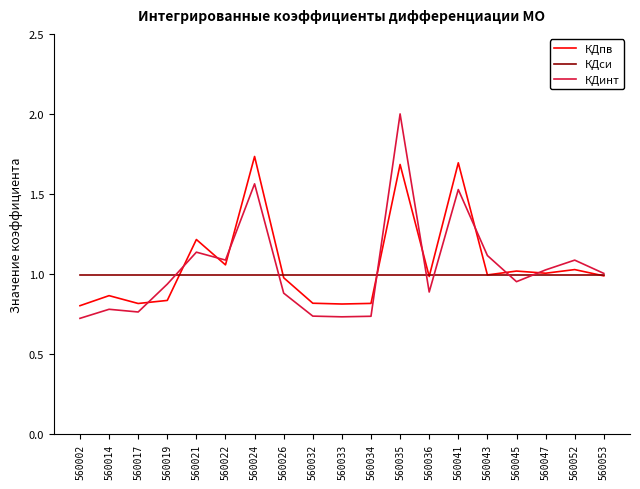

At which label does КДинт reach its peak?

560035